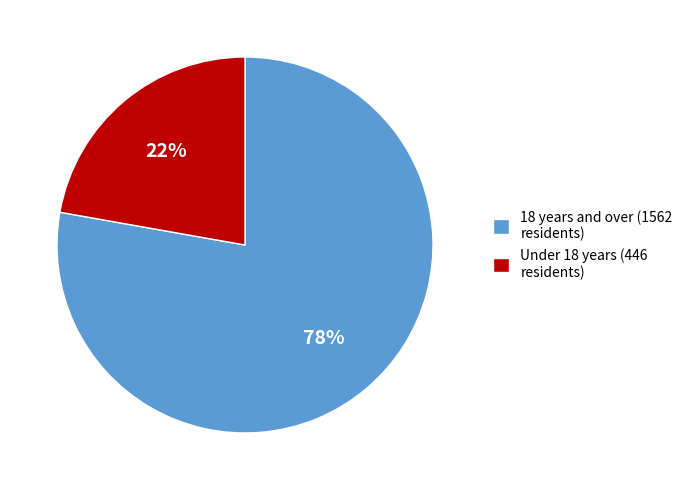

What is the ratio of the value at 18 years and over (1562 residents) to the value at Under 18 years (446 residents)?

3.5